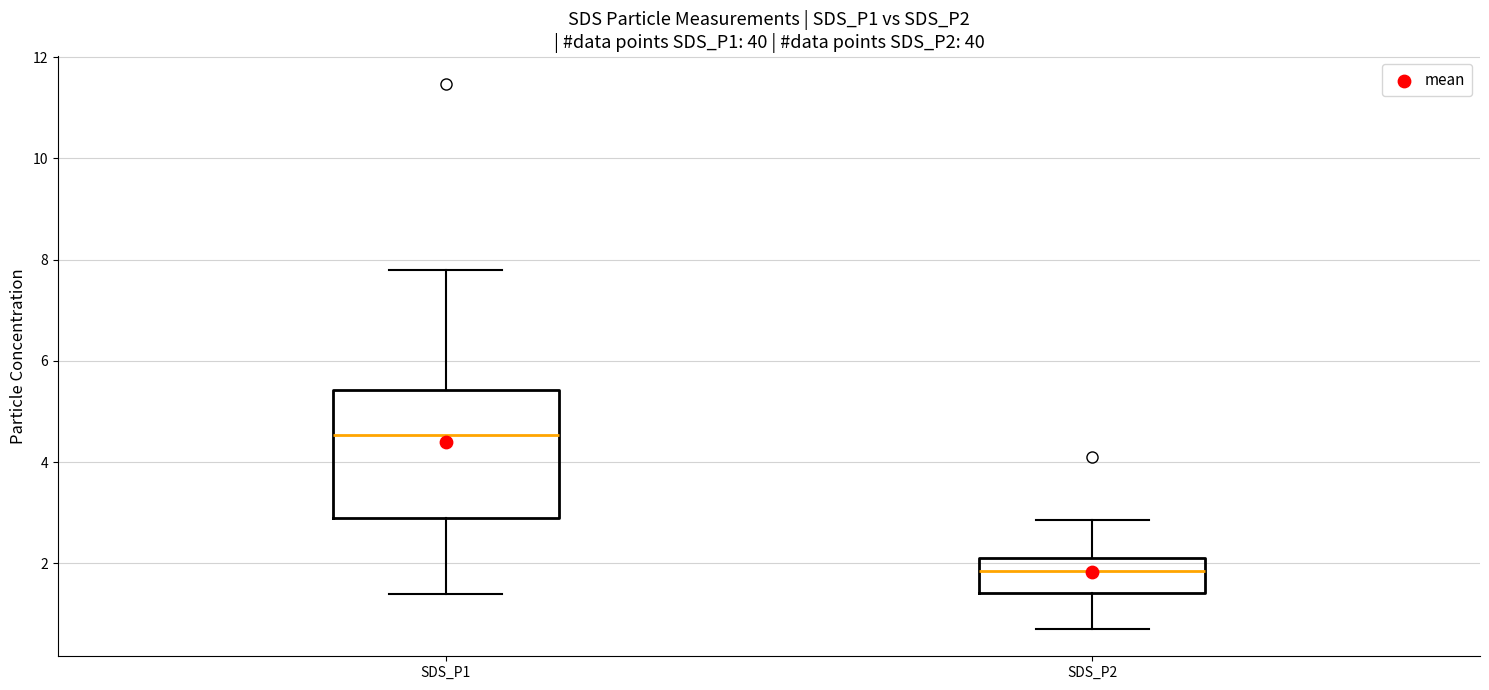

Reading left to right, transcribe this box plot: for each box, give where its median line is, the range the box spans, and where its two whiskers end, as read against the y-axis. The values are not printed on the chart, so give them approximately, as read against the axis.

SDS_P1: median 4.6, box 2.8 to 5.4, whiskers 1.4 to 7.8
SDS_P2: median 1.8, box 1.4 to 2.2, whiskers 0.8 to 2.8